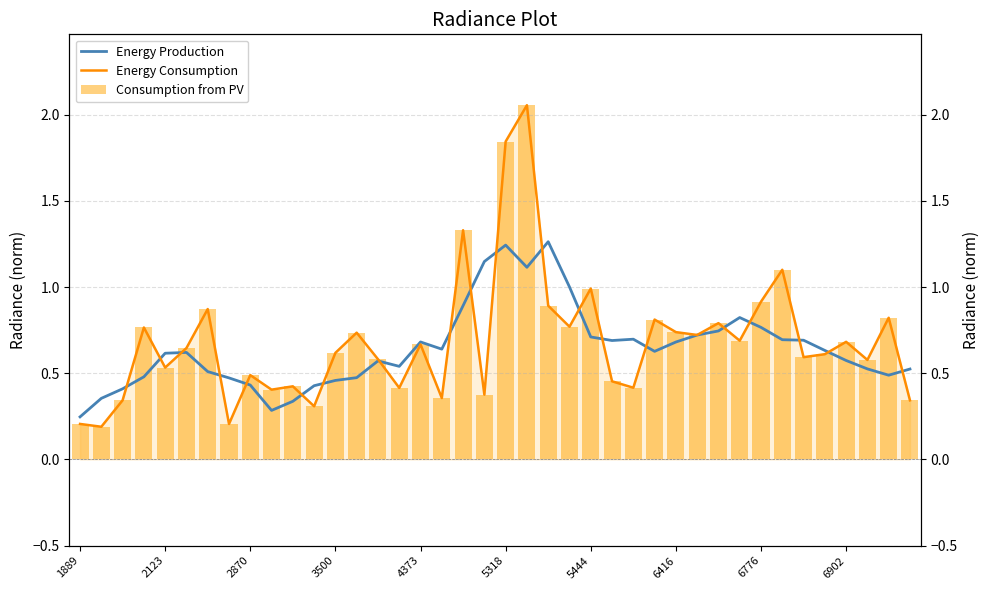

What position from the left is 6776?

33